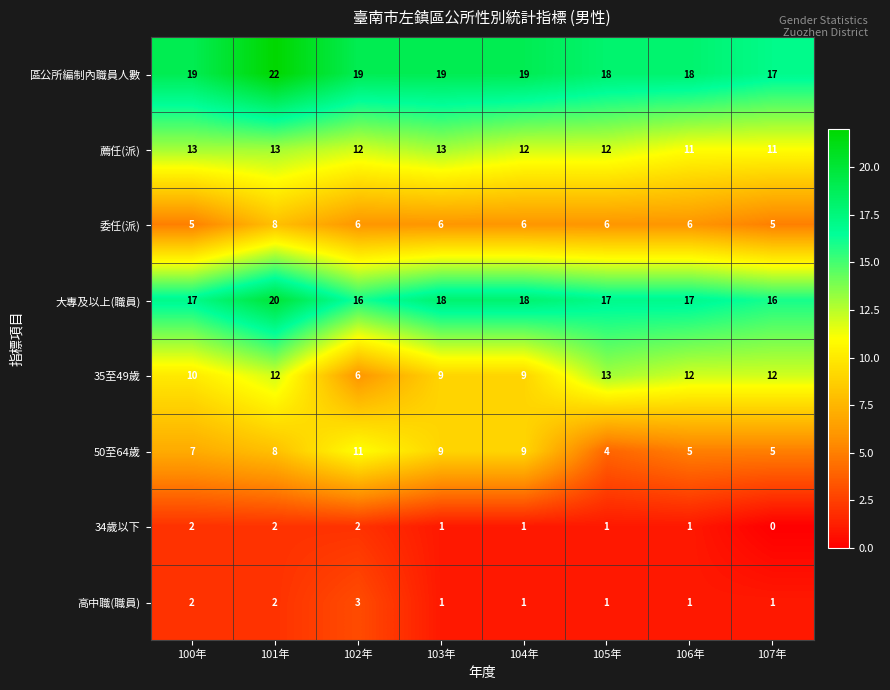

What is the approximate value of 50至64歲 at 103年?

9